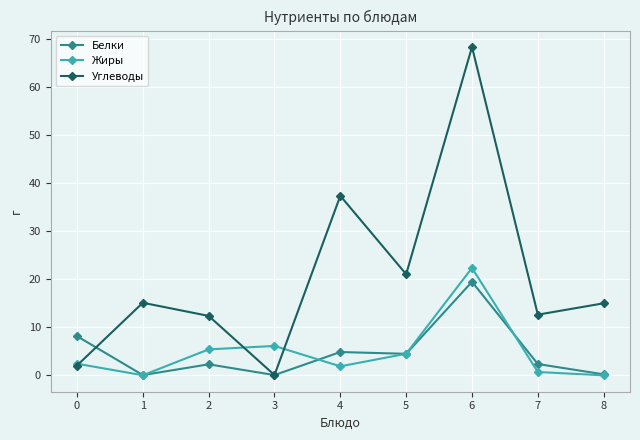

Rank the series by their maximum value, from lowest to highest.

Белки, Жиры, Углеводы